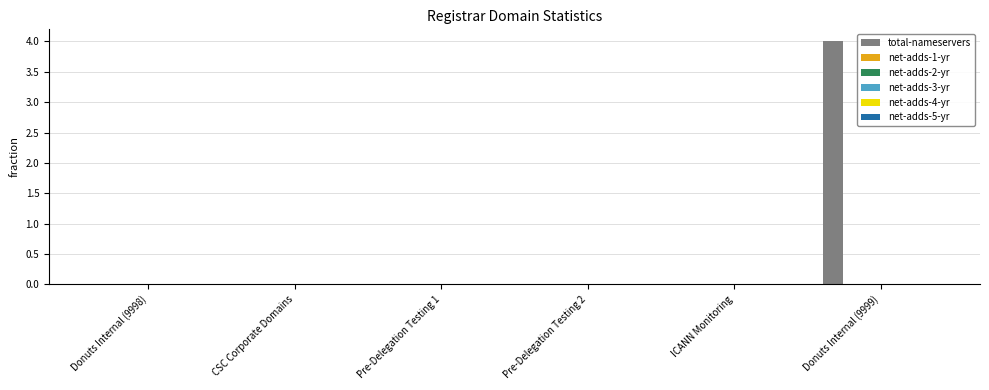

What is the maximum value shown in the chart?

4